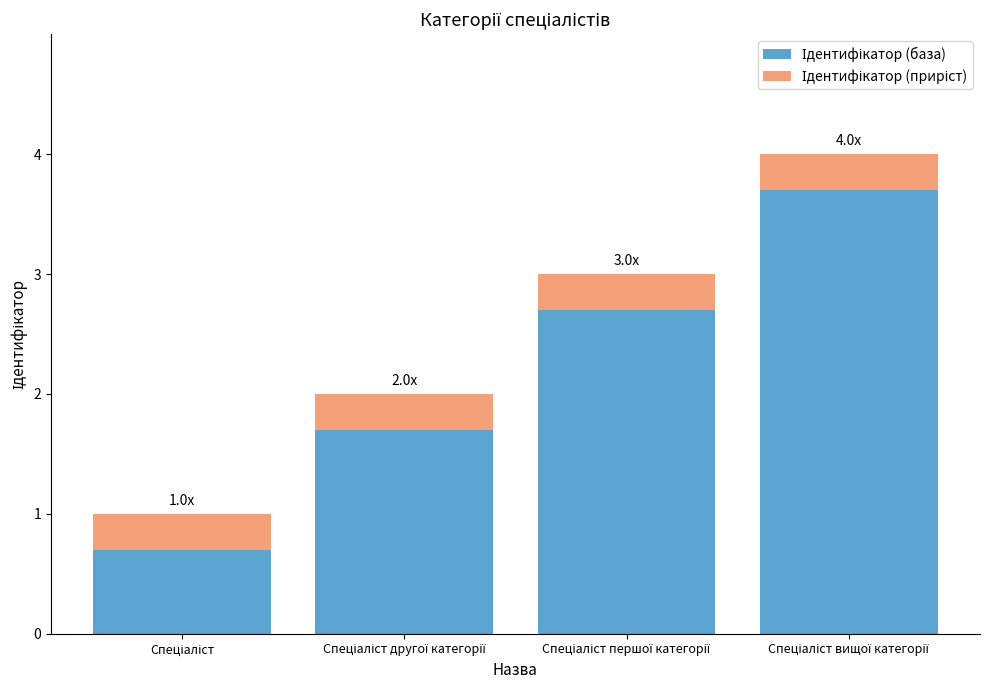

What is the label of the 3rd bar from the right?

Спеціаліст другої категорії